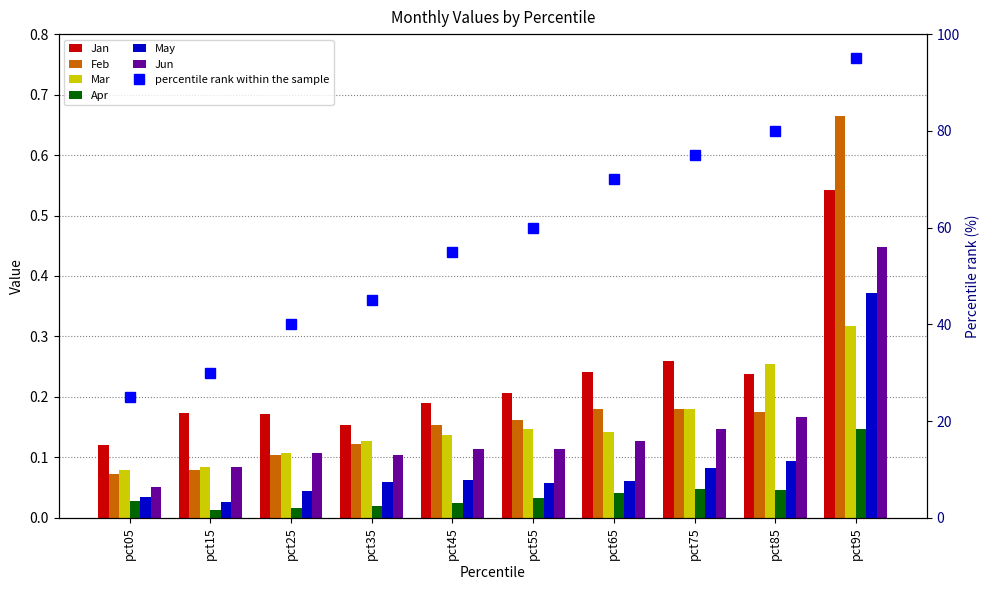

Is the value of Jan at pct25 greater than the value of Mar at pct05?

Yes